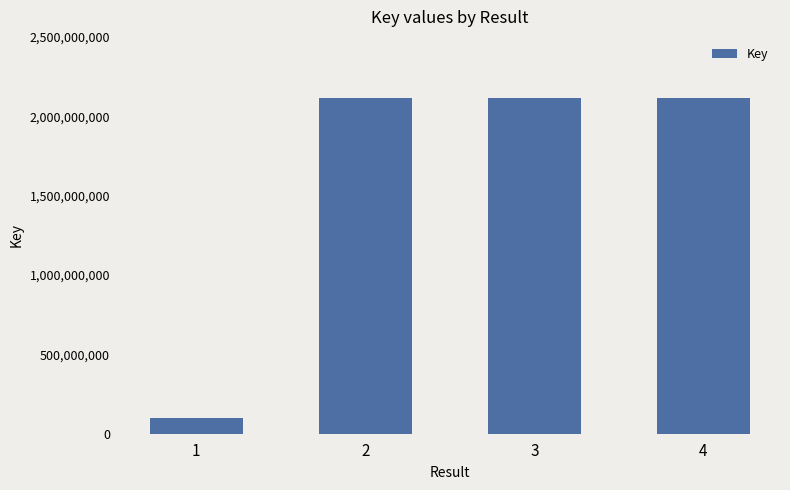

What is the sum of the values at 3 and 1?

2218541316